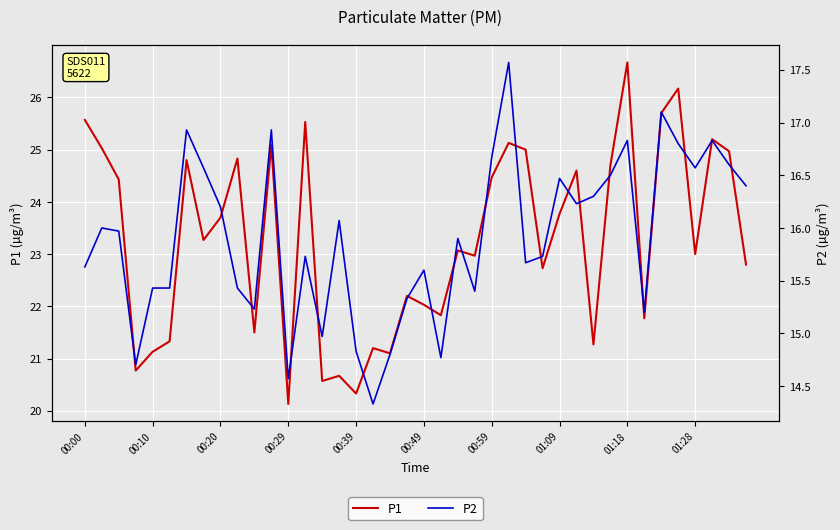

How many categories are shown in the chart?

40